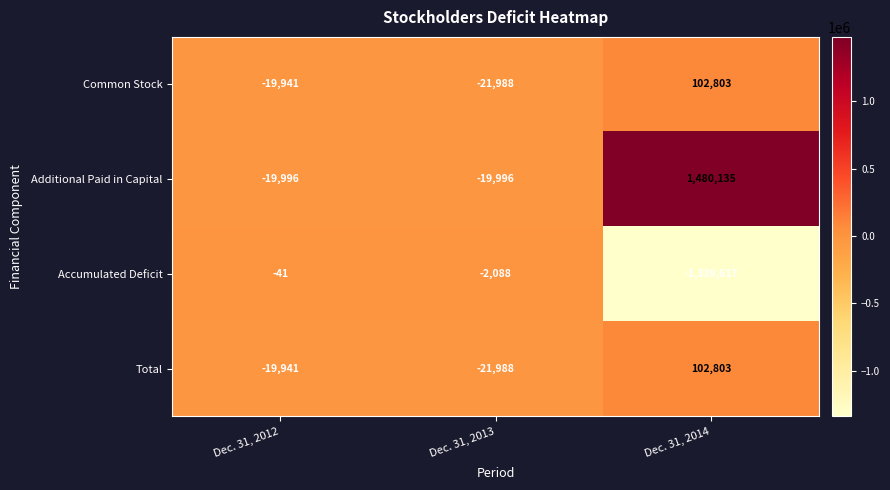

At which label does Total reach its peak?

Dec. 31, 2014